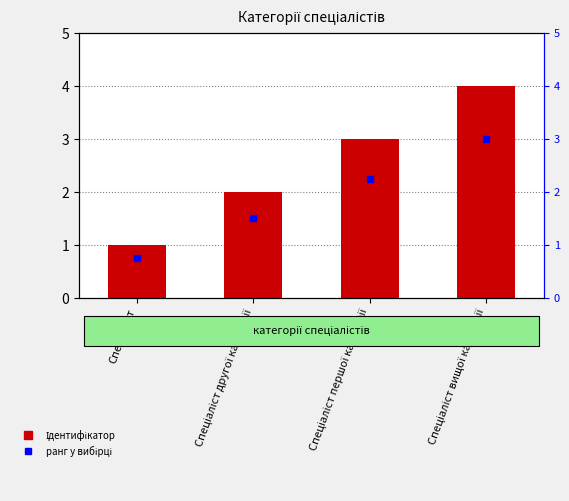

True or false: the data shows 3 at Спеціаліст першої категорії.

True